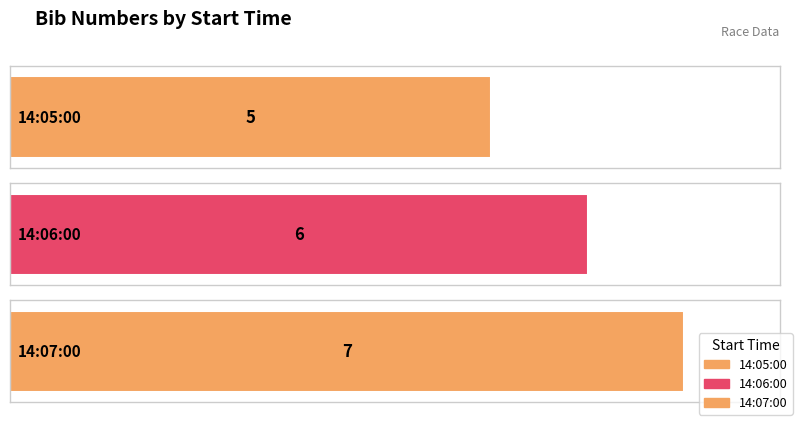

Reading left to right, extract all data points from this chart.

14:05:00=5	14:06:00=6	14:07:00=7